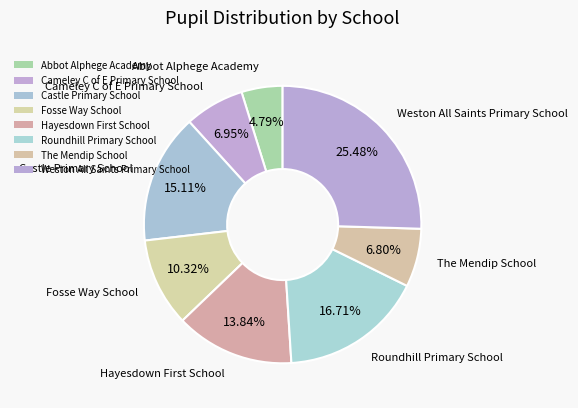

True or false: Castle Primary School accounts for 1% of the total.

False